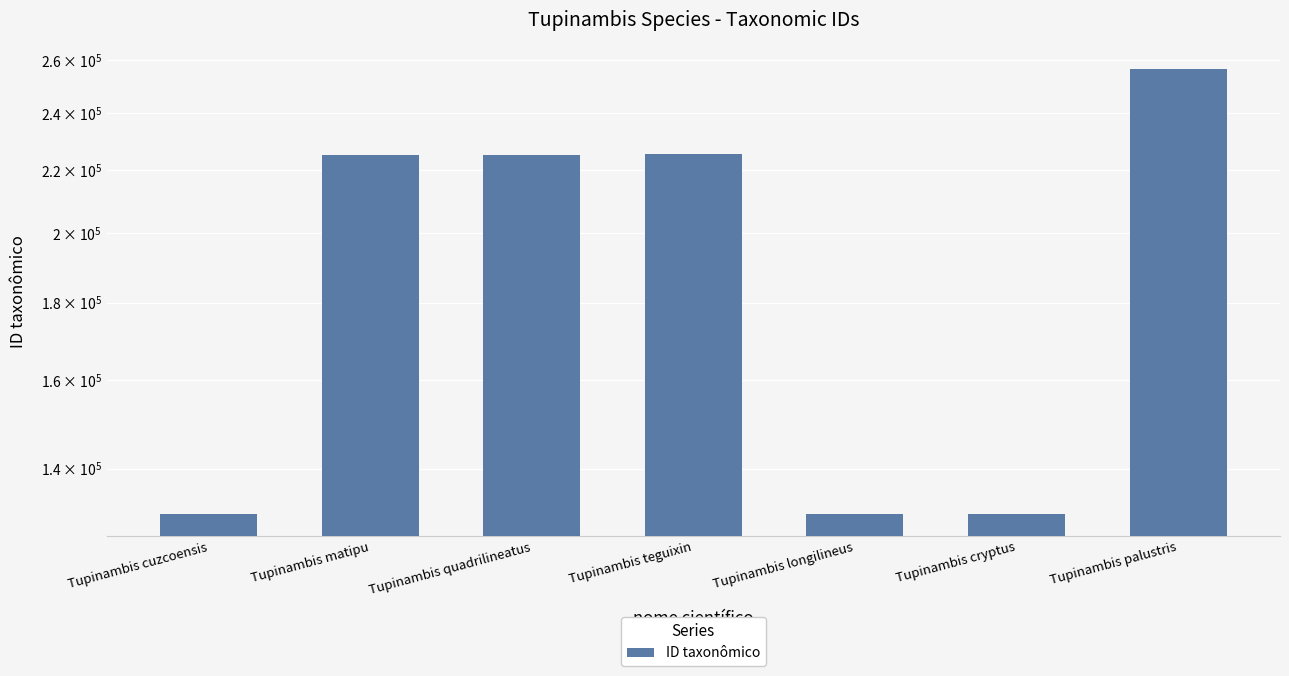

Approximately how many times larger is the value at Tupinambis cuzcoensis compared to Tupinambis palustris?

0.5